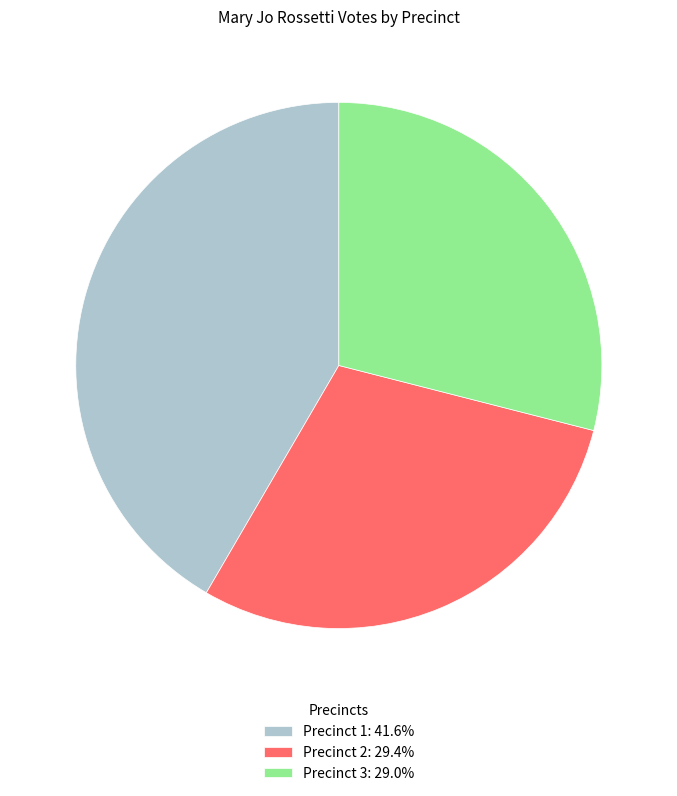

Combined, do Precinct 1: 41.6% and Precinct 3: 29.0% account for over 50%?

Yes